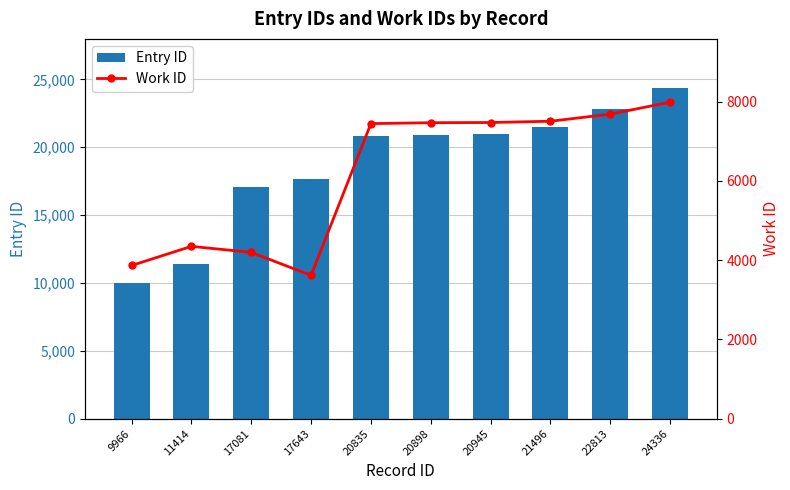

Which series has the widest spread of values?

Entry ID